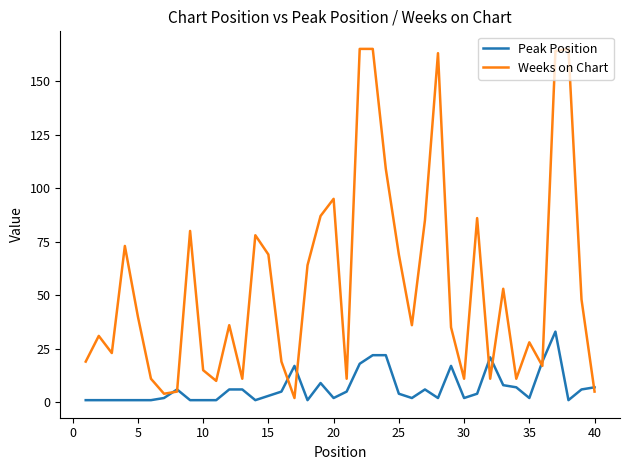

Which series has the largest range (max minus min)?

Weeks on Chart